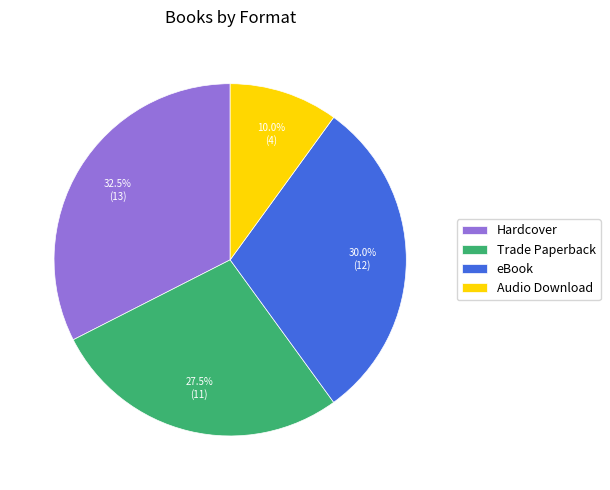

What percentage is NOT represented by Trade Paperback?

72.5%